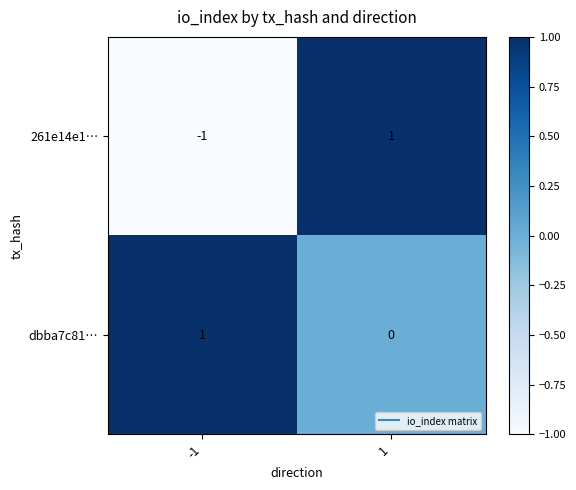

The value of dbba7c81… at 1 is 0. True or false?

True